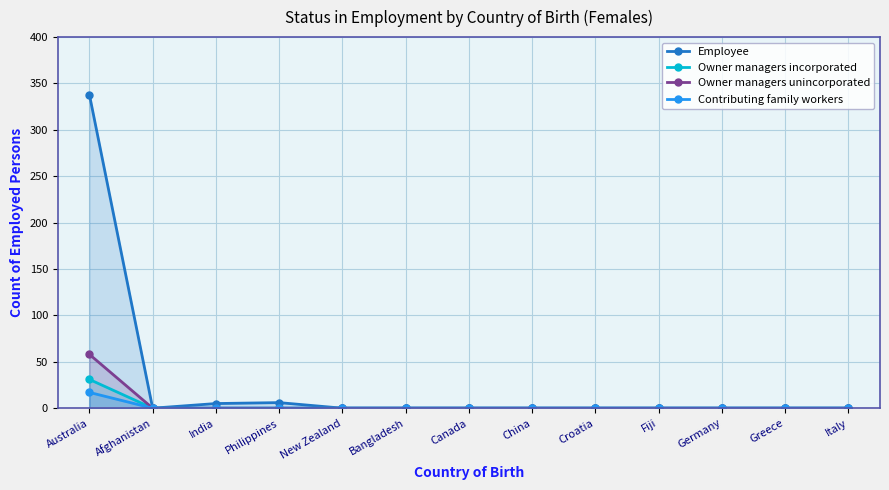

Reading right to left, transcribe all the data shown in this chart.

Employee: Italy=0	Greece=0	Germany=0	Fiji=0	Croatia=0	China=0	Canada=0	Bangladesh=0	New Zealand=0	Philippines=6	India=5	Afghanistan=0	Australia=338
Owner managers incorporated: Italy=0	Greece=0	Germany=0	Fiji=0	Croatia=0	China=0	Canada=0	Bangladesh=0	New Zealand=0	Philippines=0	India=0	Afghanistan=0	Australia=31
Owner managers unincorporated: Italy=0	Greece=0	Germany=0	Fiji=0	Croatia=0	China=0	Canada=0	Bangladesh=0	New Zealand=0	Philippines=0	India=0	Afghanistan=0	Australia=58
Contributing family workers: Italy=0	Greece=0	Germany=0	Fiji=0	Croatia=0	China=0	Canada=0	Bangladesh=0	New Zealand=0	Philippines=0	India=0	Afghanistan=0	Australia=17